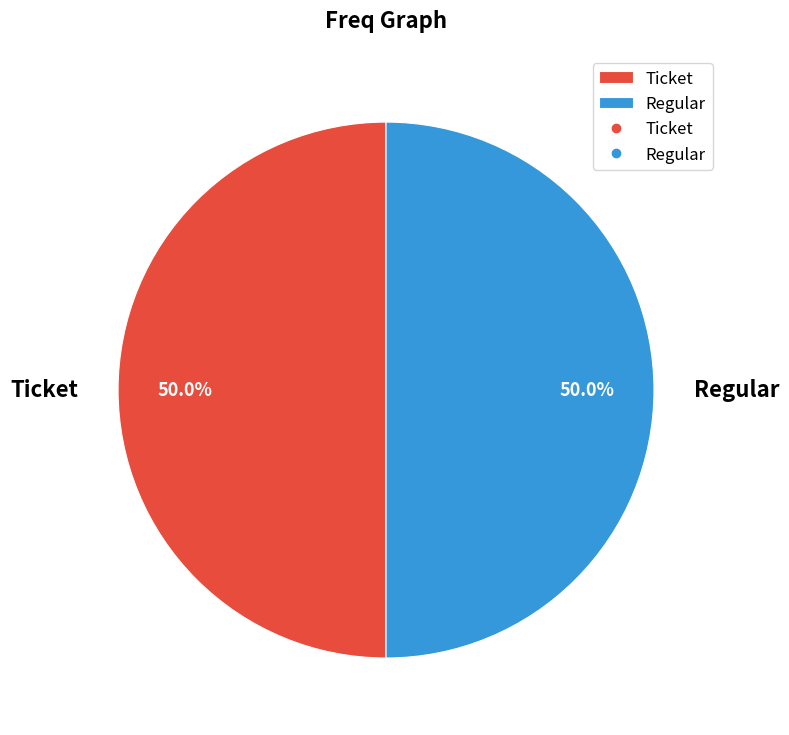

What percentage is NOT represented by Ticket?

50.0%